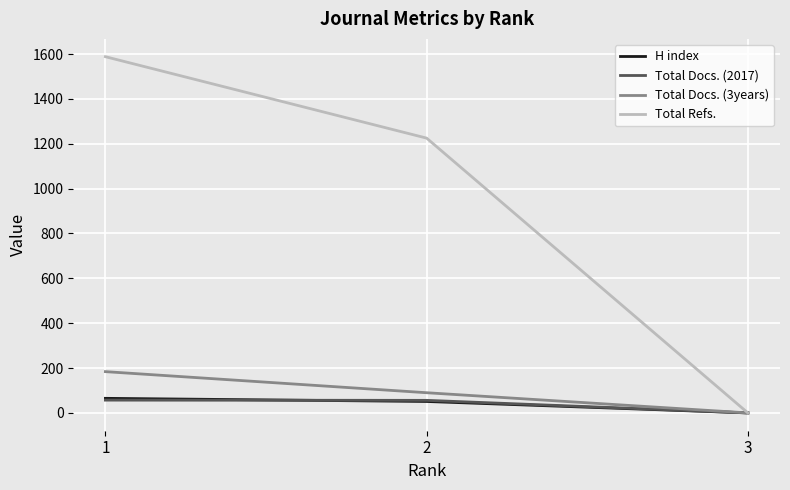

Where does the H index series first go above 51?

1